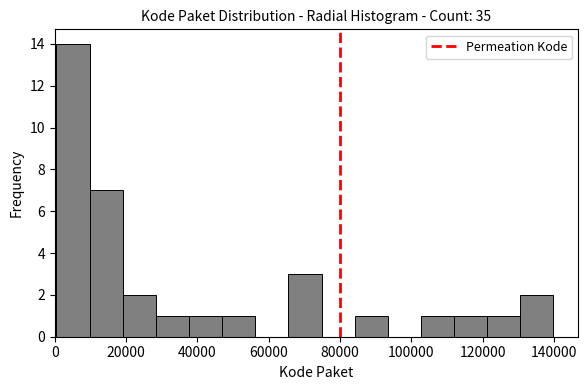

What is the height of the bar covering 102000 to 112000 on the x-axis? Neither the bar edges nor the heights are printed on the chart, so give them approximately, as read against the axes.

1